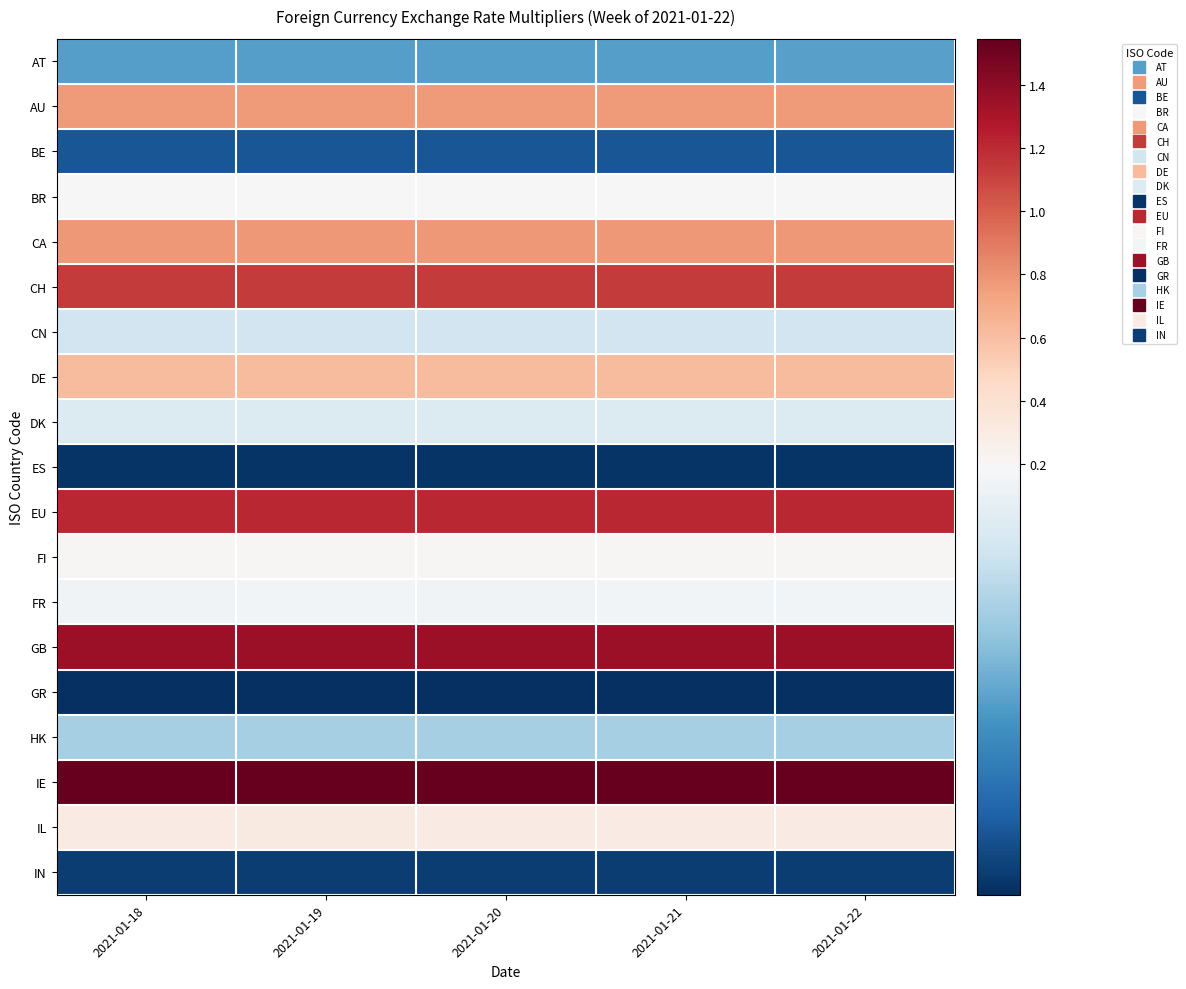

Reading left to right, transcribe all the data shown in this chart.

AT: 2021-01-18=0.1	2021-01-19=0.1	2021-01-20=0.1	2021-01-21=0.1	2021-01-22=0.1
AU: 2021-01-18=0.8	2021-01-19=0.8	2021-01-20=0.8	2021-01-21=0.8	2021-01-22=0.8
BE: 2021-01-18=0.0	2021-01-19=0.0	2021-01-20=0.0	2021-01-21=0.0	2021-01-22=0.0
BR: 2021-01-18=0.2	2021-01-19=0.2	2021-01-20=0.2	2021-01-21=0.2	2021-01-22=0.2
CA: 2021-01-18=0.8	2021-01-19=0.8	2021-01-20=0.8	2021-01-21=0.8	2021-01-22=0.8
CH: 2021-01-18=1.1	2021-01-19=1.1	2021-01-20=1.1	2021-01-21=1.1	2021-01-22=1.1
CN: 2021-01-18=0.2	2021-01-19=0.2	2021-01-20=0.2	2021-01-21=0.2	2021-01-22=0.2
DE: 2021-01-18=0.6	2021-01-19=0.6	2021-01-20=0.6	2021-01-21=0.6	2021-01-22=0.6
DK: 2021-01-18=0.2	2021-01-19=0.2	2021-01-20=0.2	2021-01-21=0.2	2021-01-22=0.2
ES: 2021-01-18=0.0	2021-01-19=0.0	2021-01-20=0.0	2021-01-21=0.0	2021-01-22=0.0
EU: 2021-01-18=1.2	2021-01-19=1.2	2021-01-20=1.2	2021-01-21=1.2	2021-01-22=1.2
FI: 2021-01-18=0.2	2021-01-19=0.2	2021-01-20=0.2	2021-01-21=0.2	2021-01-22=0.2
FR: 2021-01-18=0.2	2021-01-19=0.2	2021-01-20=0.2	2021-01-21=0.2	2021-01-22=0.2
GB: 2021-01-18=1.4	2021-01-19=1.4	2021-01-20=1.4	2021-01-21=1.4	2021-01-22=1.4
GR: 2021-01-18=0.0	2021-01-19=0.0	2021-01-20=0.0	2021-01-21=0.0	2021-01-22=0.0
HK: 2021-01-18=0.1	2021-01-19=0.1	2021-01-20=0.1	2021-01-21=0.1	2021-01-22=0.1
IE: 2021-01-18=1.5	2021-01-19=1.5	2021-01-20=1.5	2021-01-21=1.5	2021-01-22=1.5
IL: 2021-01-18=0.3	2021-01-19=0.3	2021-01-20=0.3	2021-01-21=0.3	2021-01-22=0.3
IN: 2021-01-18=0.0	2021-01-19=0.0	2021-01-20=0.0	2021-01-21=0.0	2021-01-22=0.0